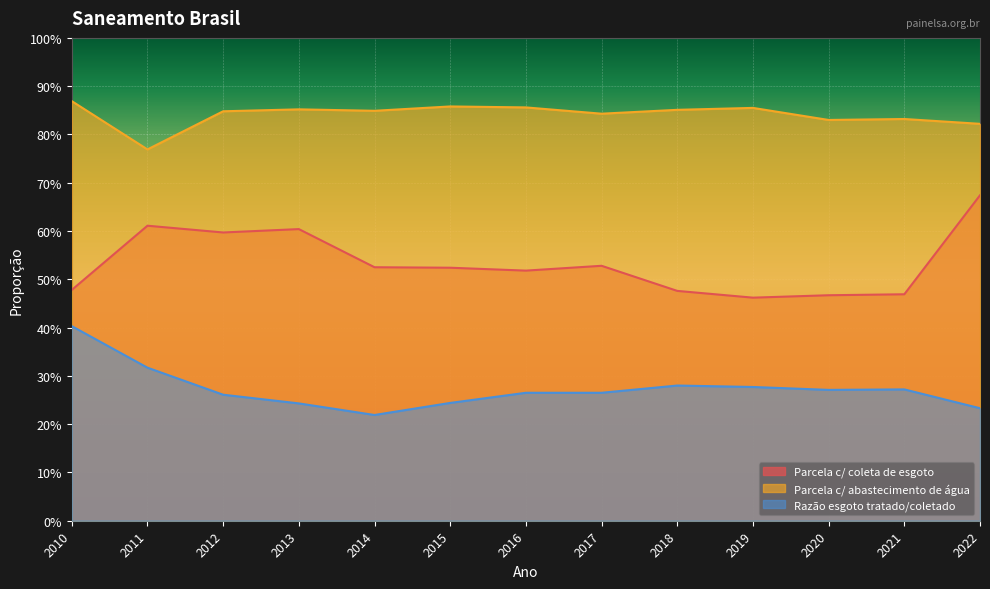

At which category is the sum across all series the highest?

2010